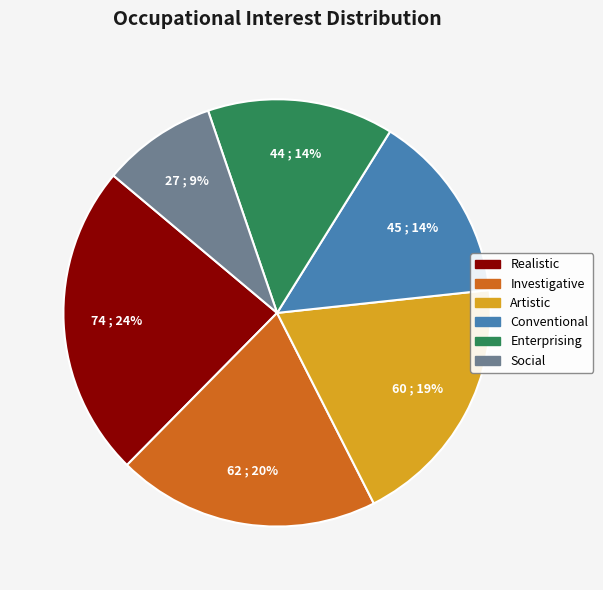

Is there a majority slice in this chart?

No